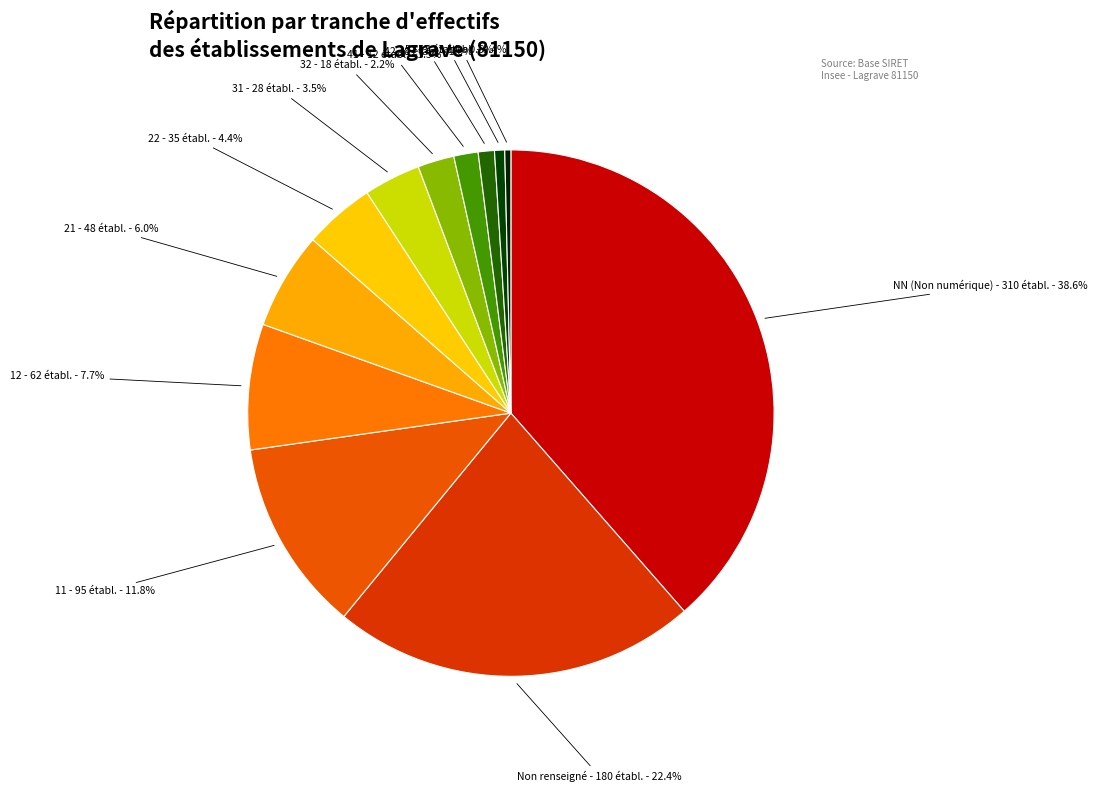

Count the number of slices in the pie.

12